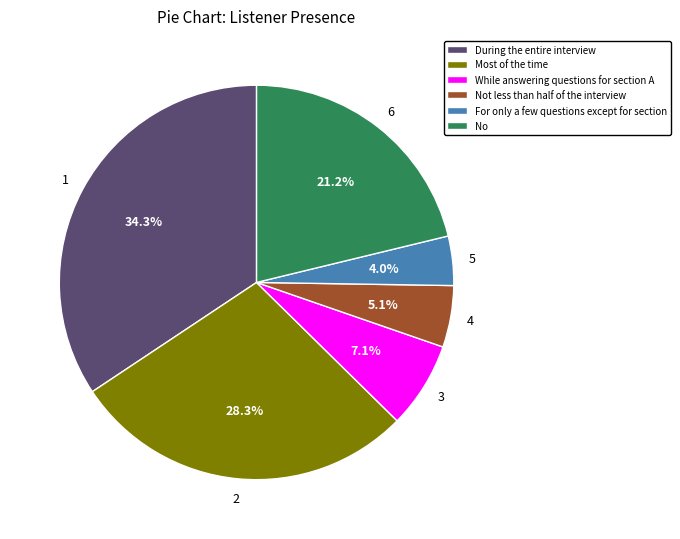

True or false: Not less than half of the interview accounts for 5% of the total.

True